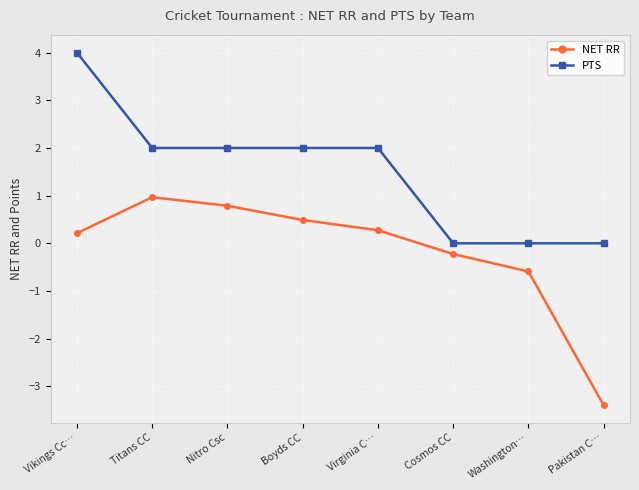

How many positive values does the NET RR series have?

5